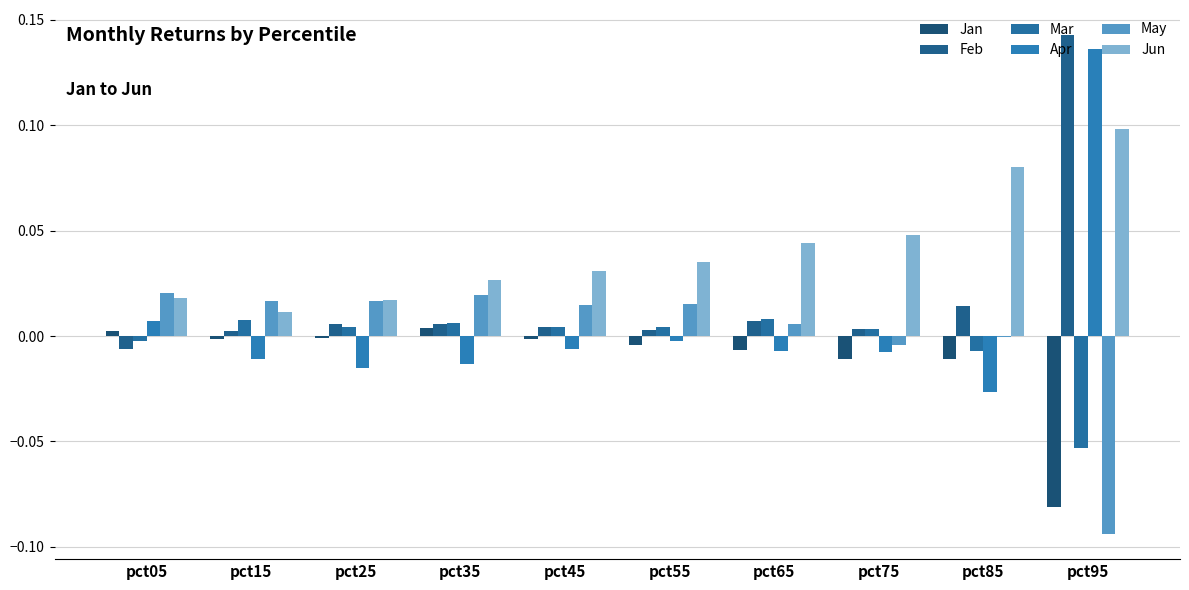

Reading left to right, transcribe all the data shown in this chart.

Jan: 0.0	-0.0	-0.0	0.0	-0.0	-0.0	-0.0	-0.0	-0.0	-0.1
Feb: -0.0	0.0	0.0	0.0	0.0	0.0	0.0	0.0	0.0	0.1
Mar: -0.0	0.0	0.0	0.0	0.0	0.0	0.0	0.0	-0.0	-0.1
Apr: 0.0	-0.0	-0.0	-0.0	-0.0	-0.0	-0.0	-0.0	-0.0	0.1
May: 0.0	0.0	0.0	0.0	0.0	0.0	0.0	-0.0	-0.0	-0.1
Jun: 0.0	0.0	0.0	0.0	0.0	0.0	0.0	0.0	0.1	0.1